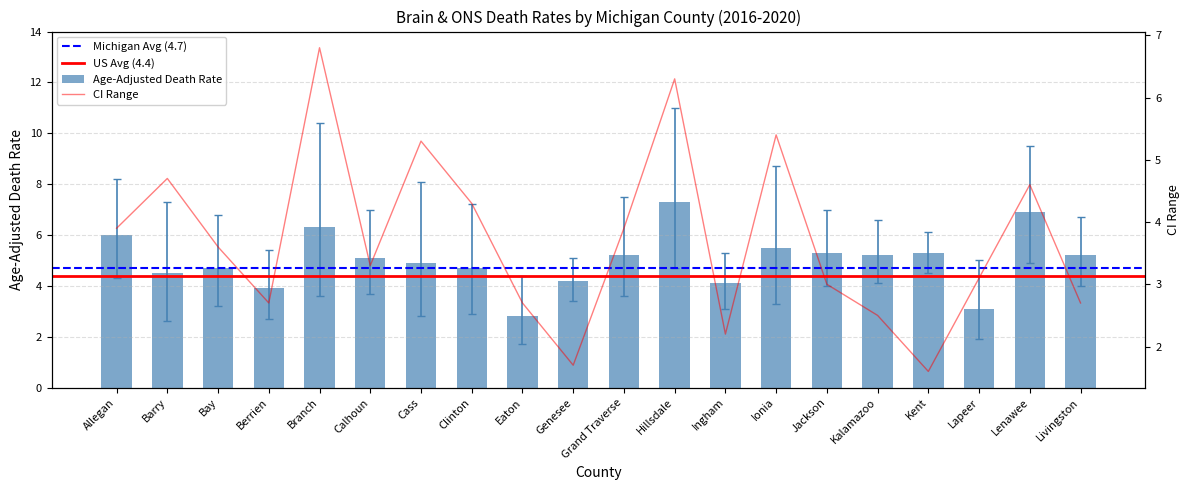

What is the greatest value displayed?

11.0